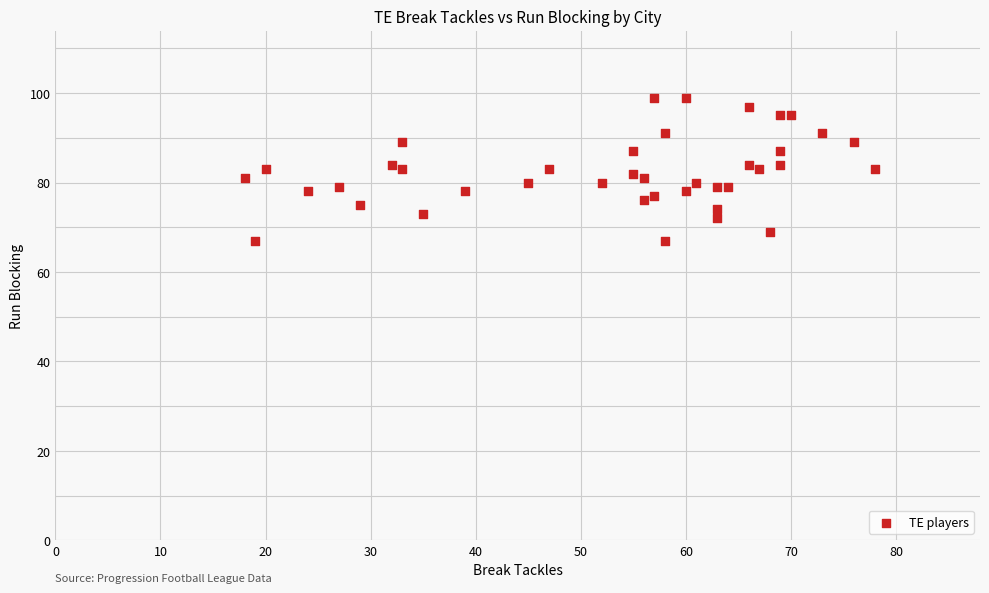

What is the range of Y values (max minus min)?

32